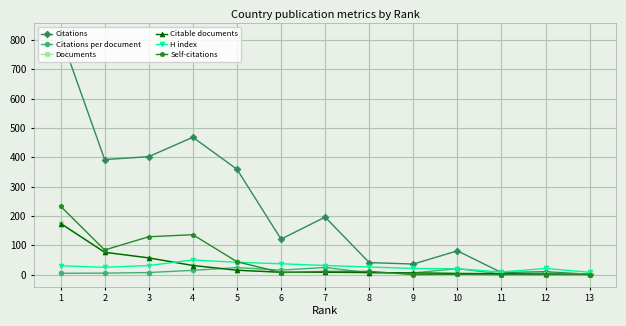

Which series has the largest range (max minus min)?

Citations